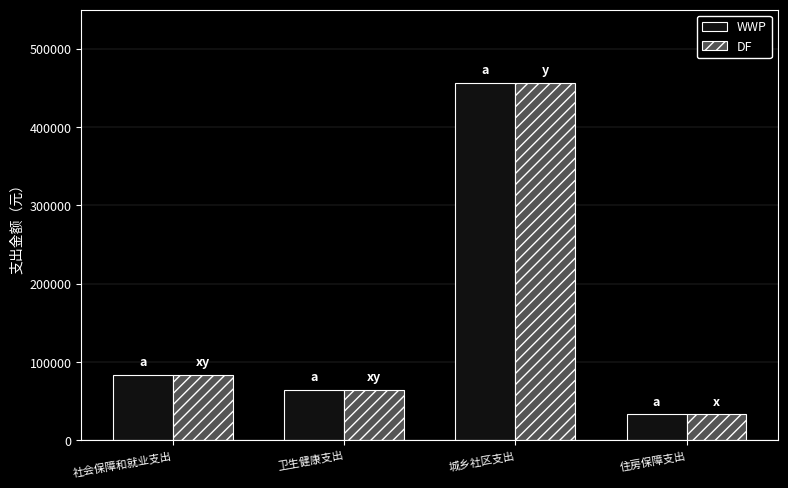

Reading right to left, list all the values displayed in this chart.

WWP: 住房保障支出=33281.0	城乡社区支出=456878.4	卫生健康支出=64769.4	社会保障和就业支出=83640.0
DF: 住房保障支出=33281.0	城乡社区支出=456878.4	卫生健康支出=64769.4	社会保障和就业支出=83640.0